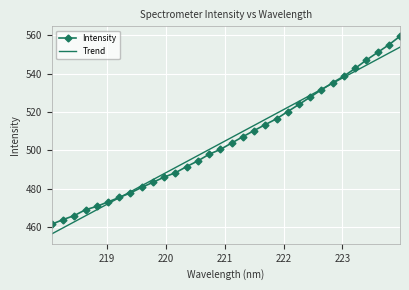

List the series in order of their peak value, lowest first.

Trend, Intensity